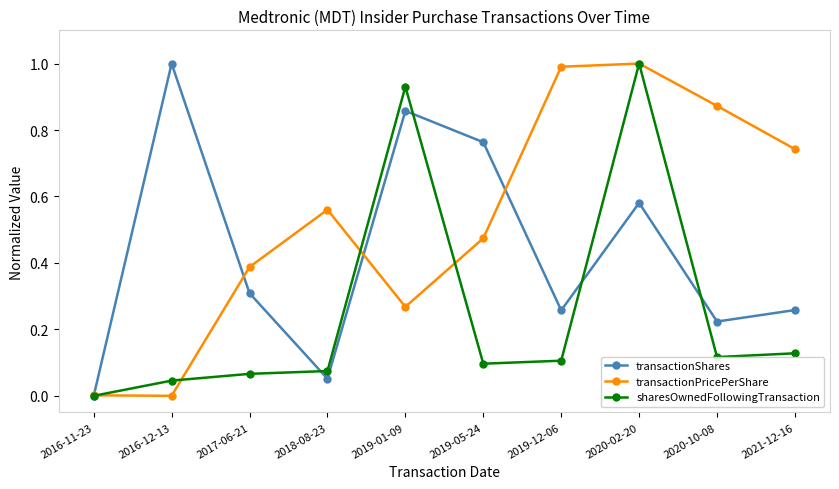

What position from the right is 2020-10-08?

2